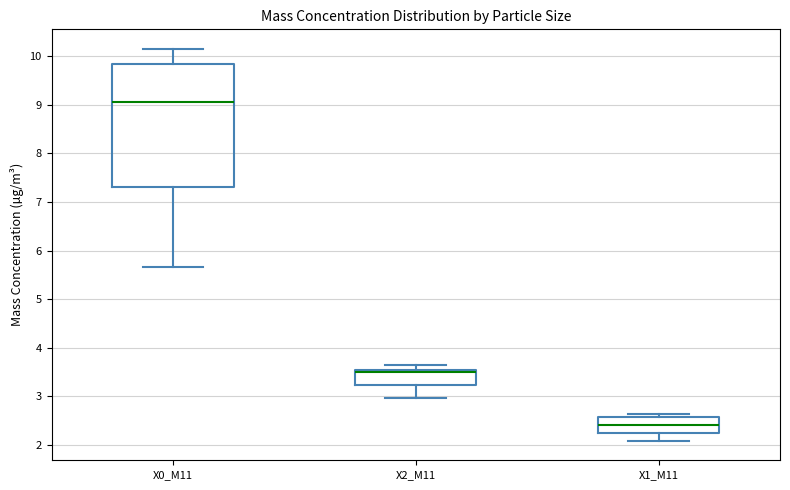

Comparing the boxes themselves (not the whiskers), which one is the tallest?

X0_M11